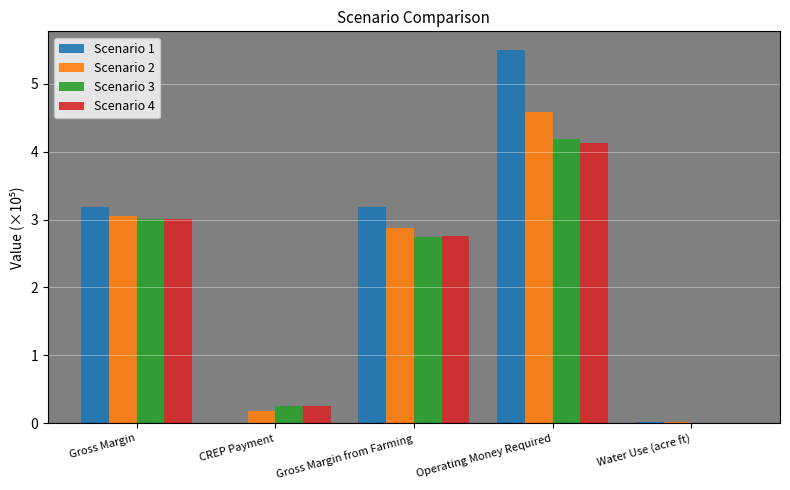

True or false: Scenario 3 has a value of 6.5 at Operating Money Required.

False